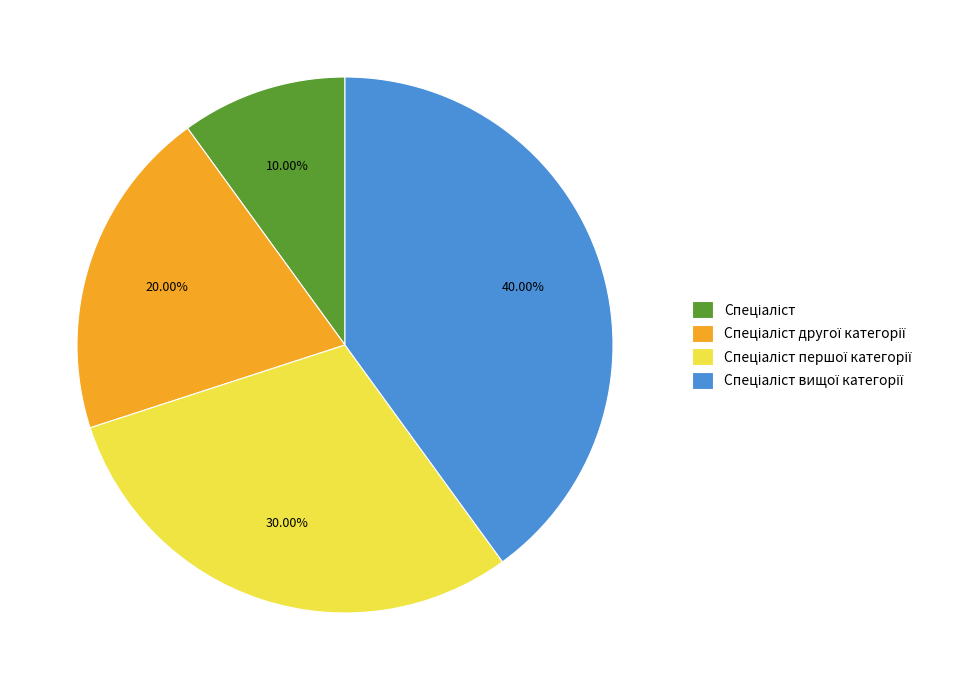

Is there a majority slice in this chart?

No